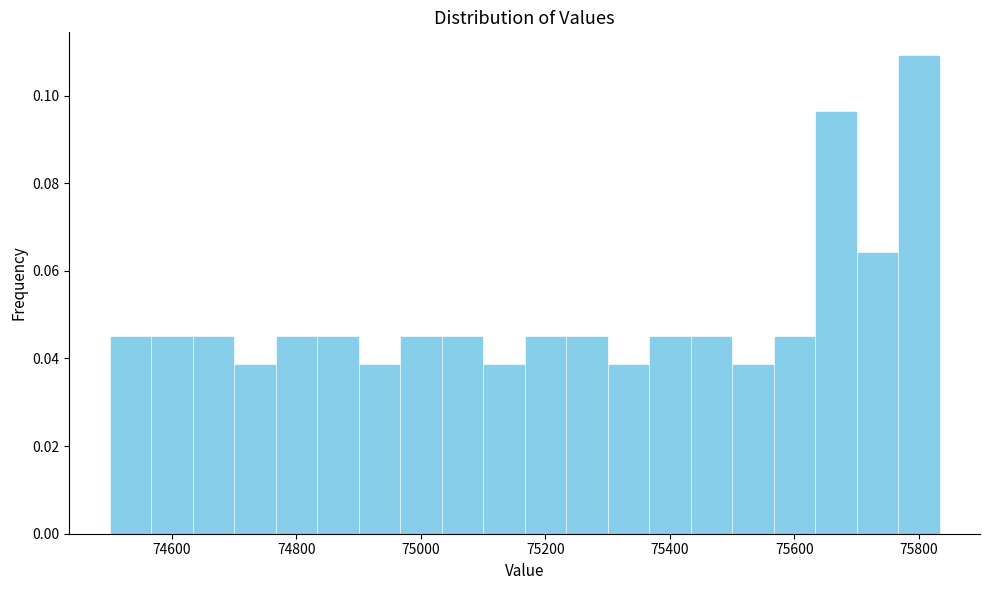

Read against the x-axis, roughly where is the centre of the tallest bar?

75800